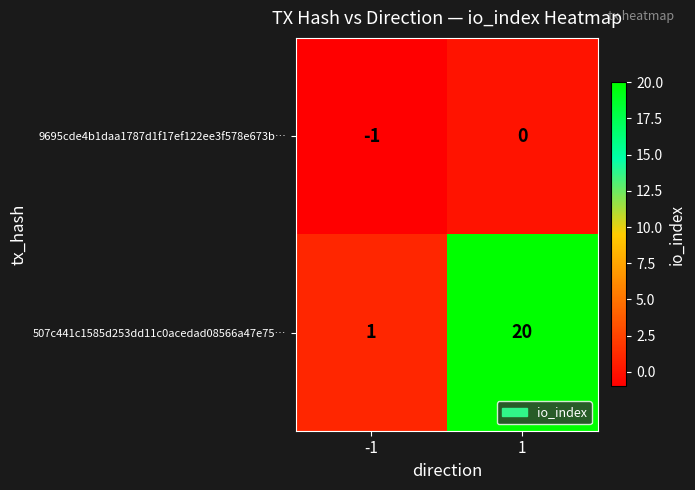

What is the sum of the 507c441c1585d253dd11c0acedad08566a47e75… values at 1 and -1?

21